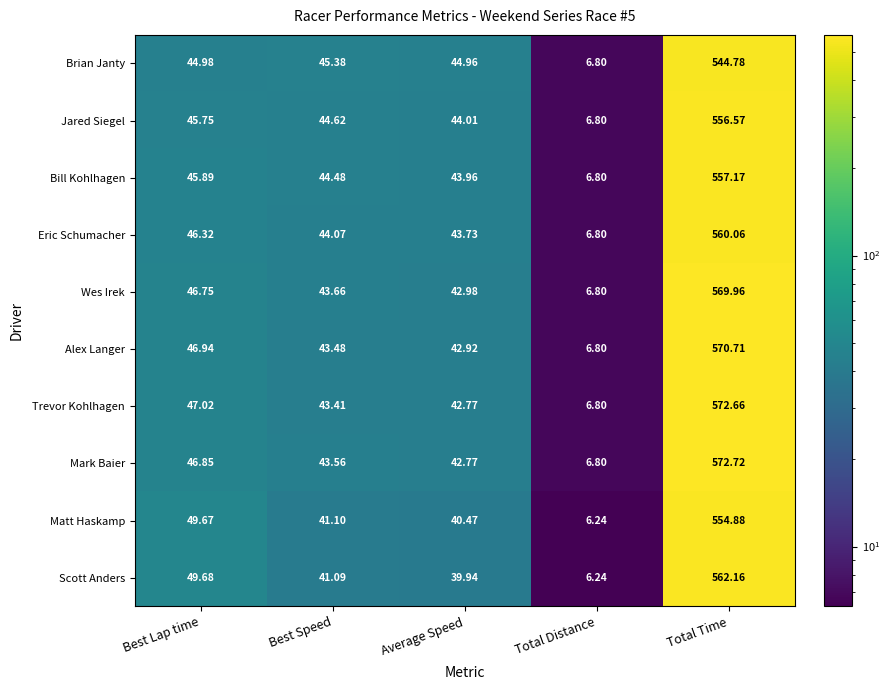

At which category does the chart reach its peak across all series?

Total Time